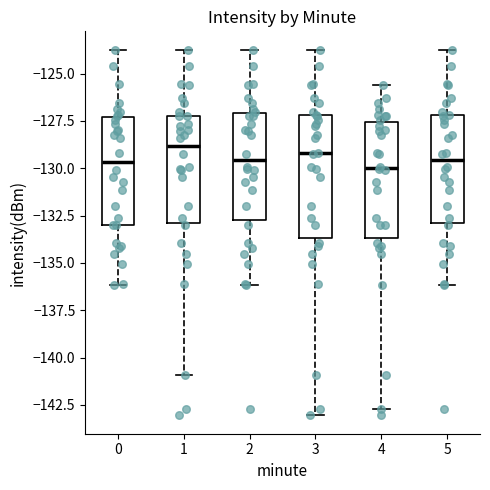

Reading left to right, read every box against the y-axis: the position of its median line, the range the box covers, and the ends of its whiskers. The values are not printed on the chart, so give them approximately, as read against the axis.

0: median -129.5, box -133.0 to -127.5, whiskers -136.0 to -123.5
1: median -129.0, box -133.0 to -127.0, whiskers -141.0 to -123.5
2: median -129.5, box -133.0 to -127.0, whiskers -136.0 to -123.5
3: median -129.0, box -133.5 to -127.0, whiskers -143.0 to -123.5
4: median -130.0, box -133.5 to -127.5, whiskers -142.5 to -125.5
5: median -129.5, box -133.0 to -127.0, whiskers -136.0 to -123.5